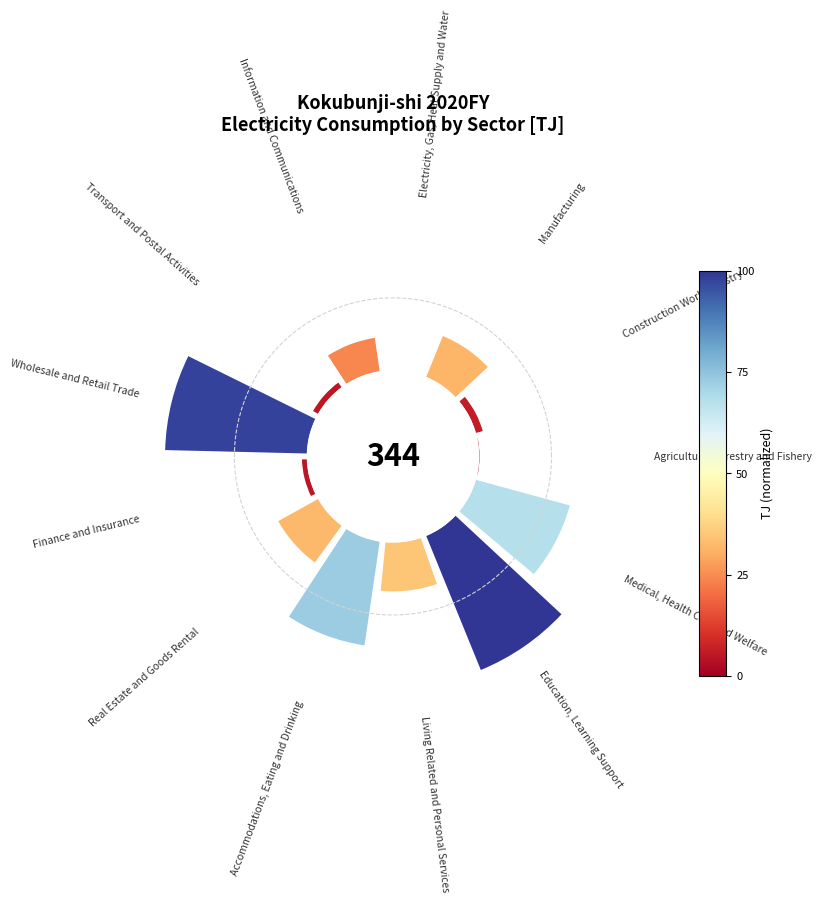

Combined, do 180° and 11 account for over 50%?

No